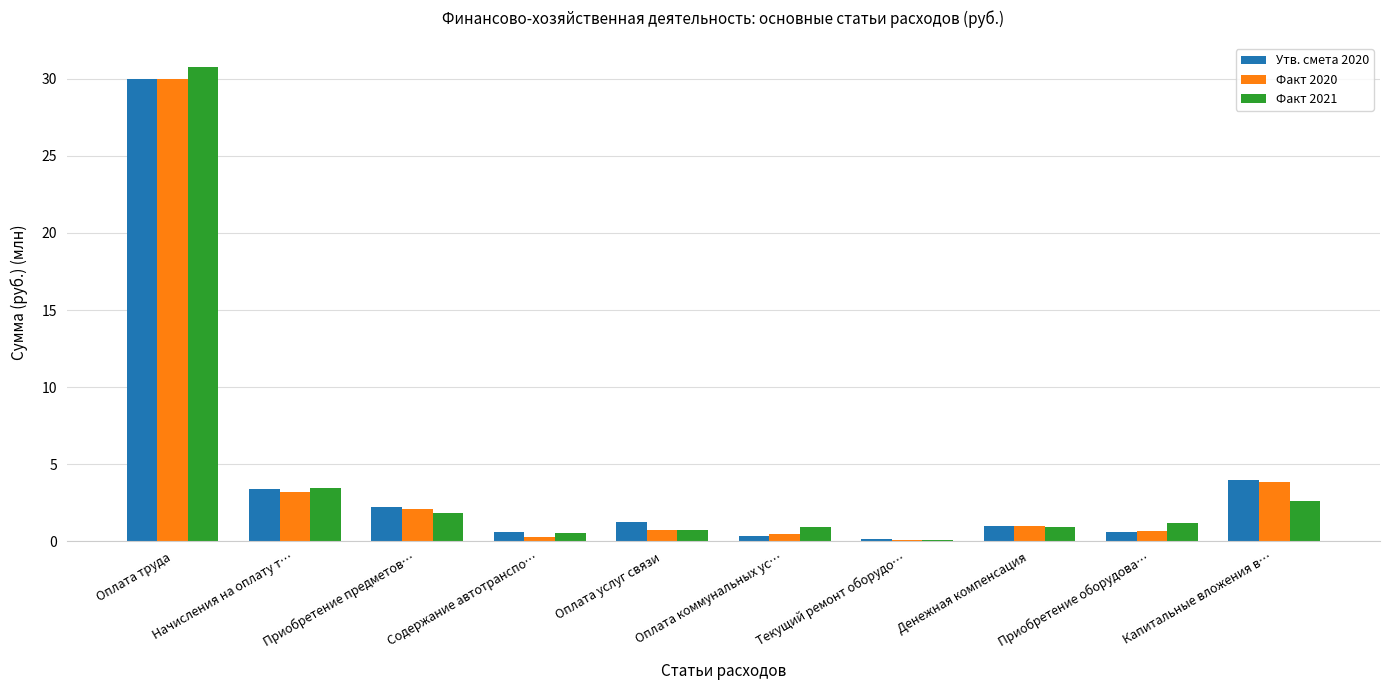

What is the highest value of the Факт 2020 series?

30.0